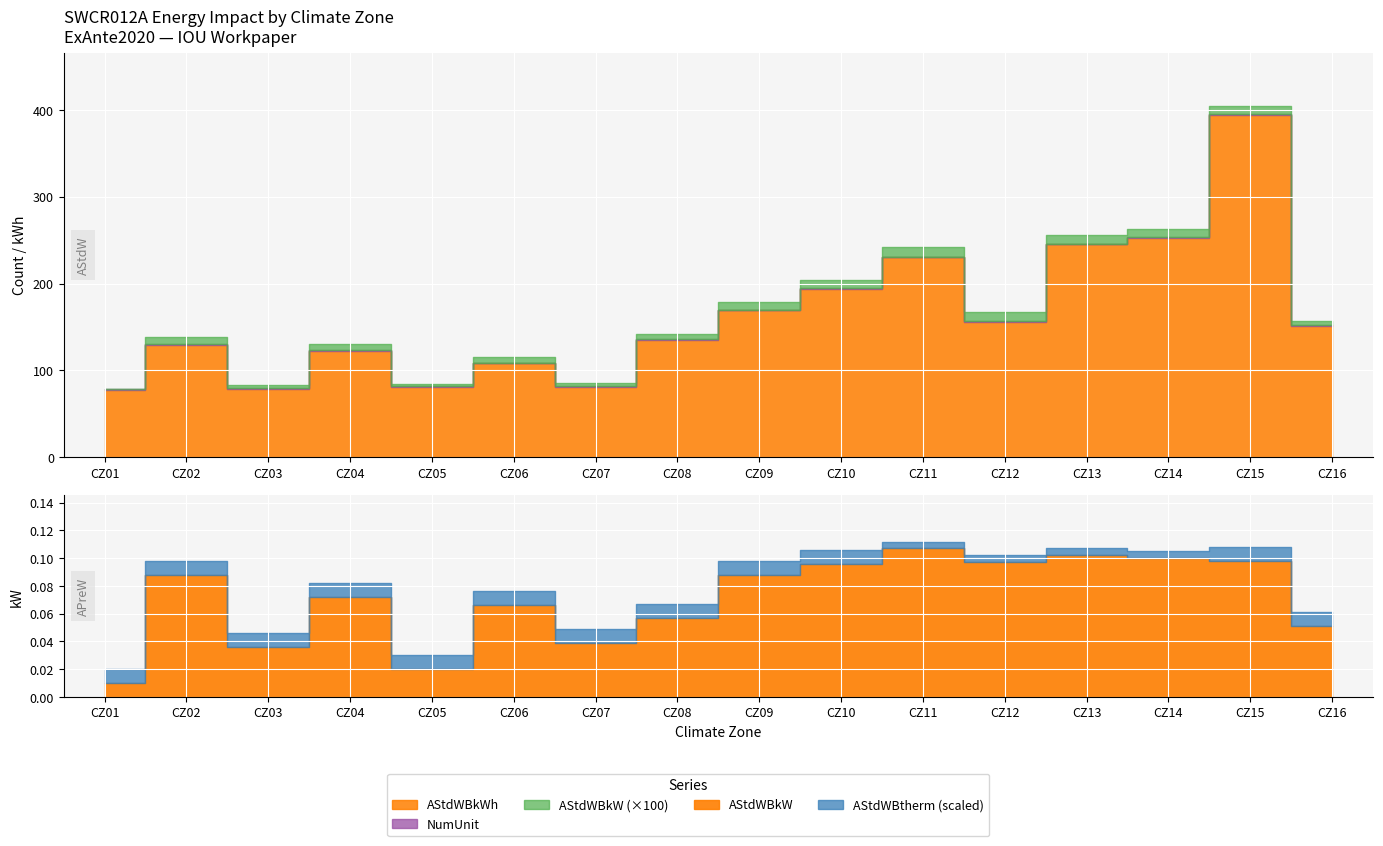

What is the difference between the highest and lowest values at CZ13?

245.0